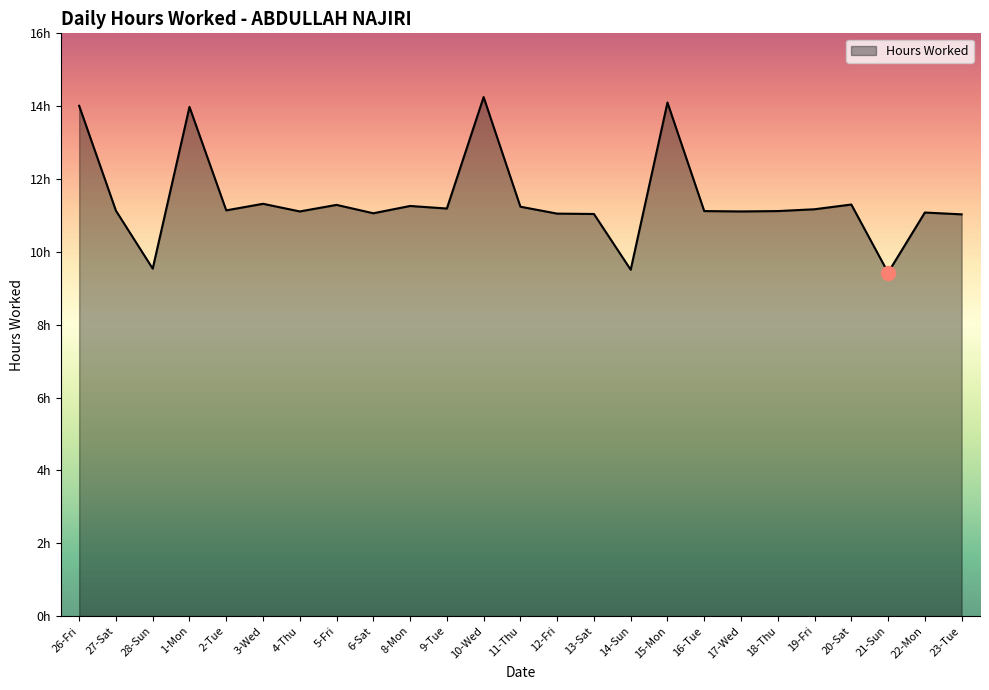

What is the label of the 1st point from the right?

23-Tue